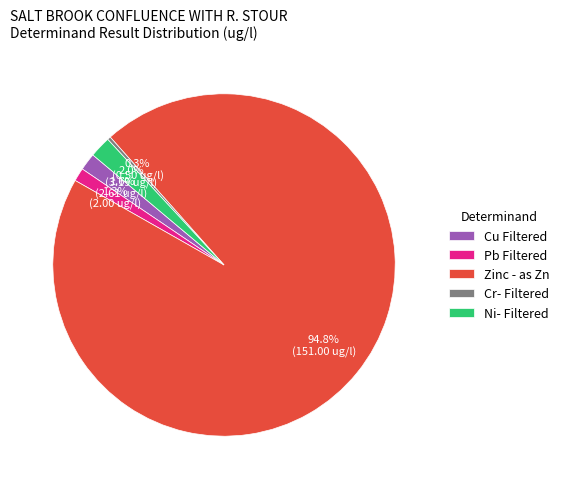

What percentage do Cu Filtered and Pb Filtered together represent?

2.9%